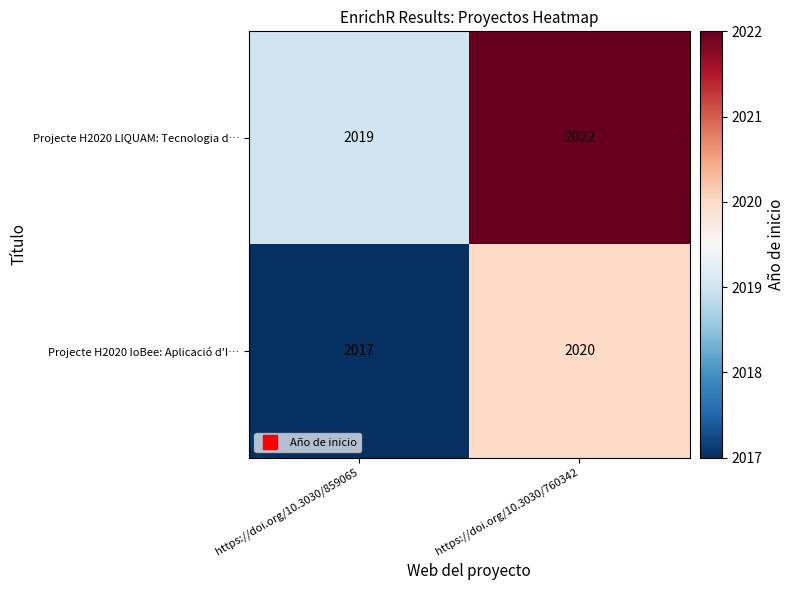

What is the difference between the highest and lowest values at https://doi.org/10.3030/859065?

2